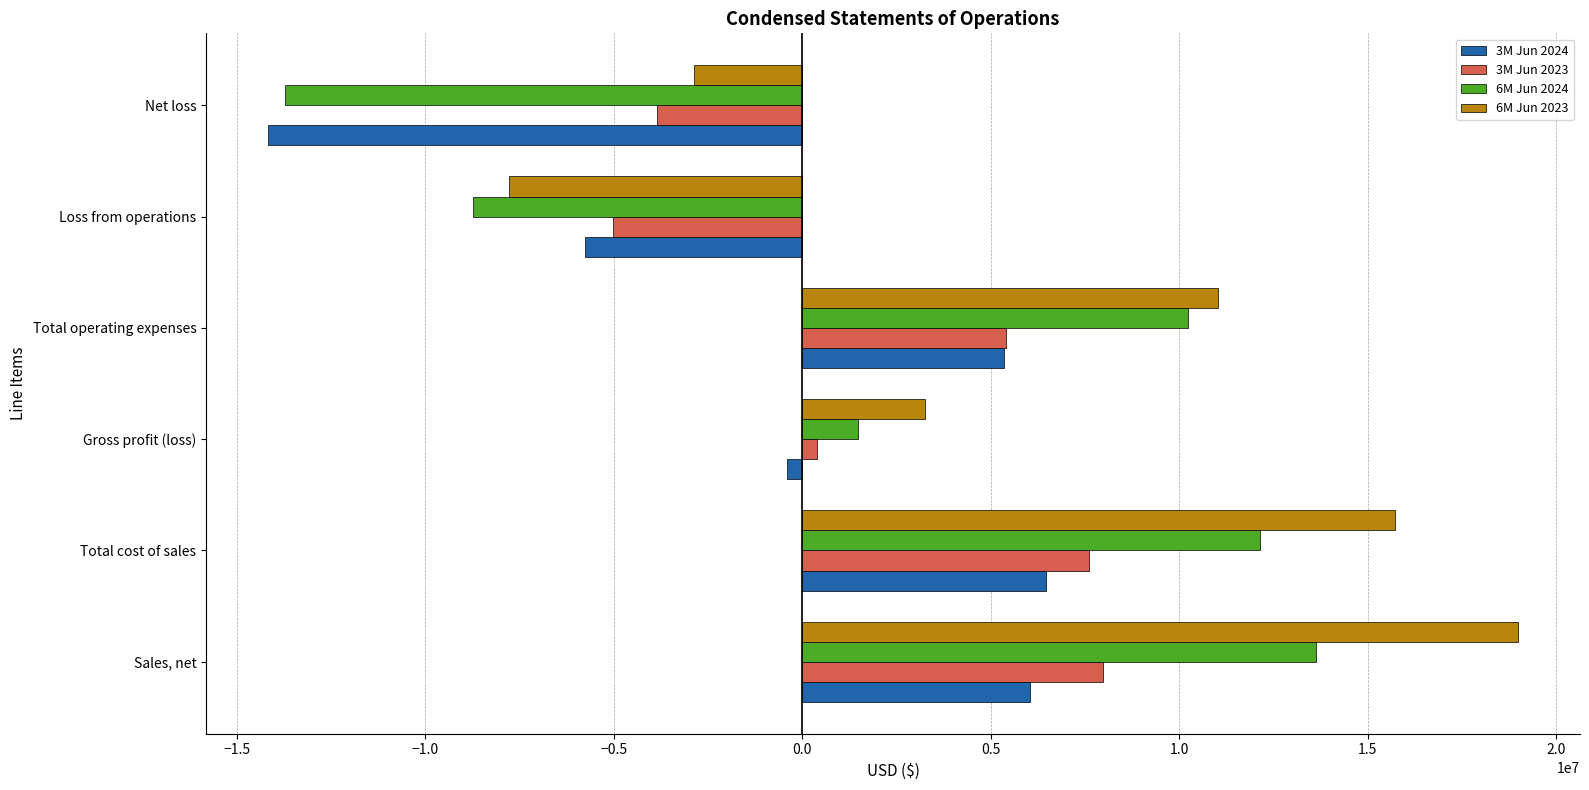

What is the difference between the 6M Jun 2023 values at Net loss and Sales, net?

21849978